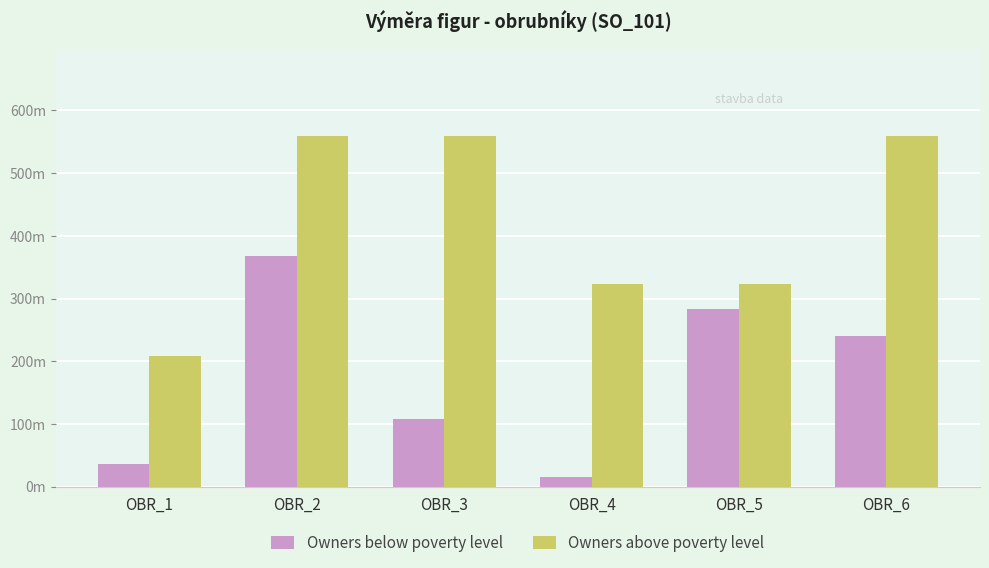

What is the smallest value displayed?

16.0